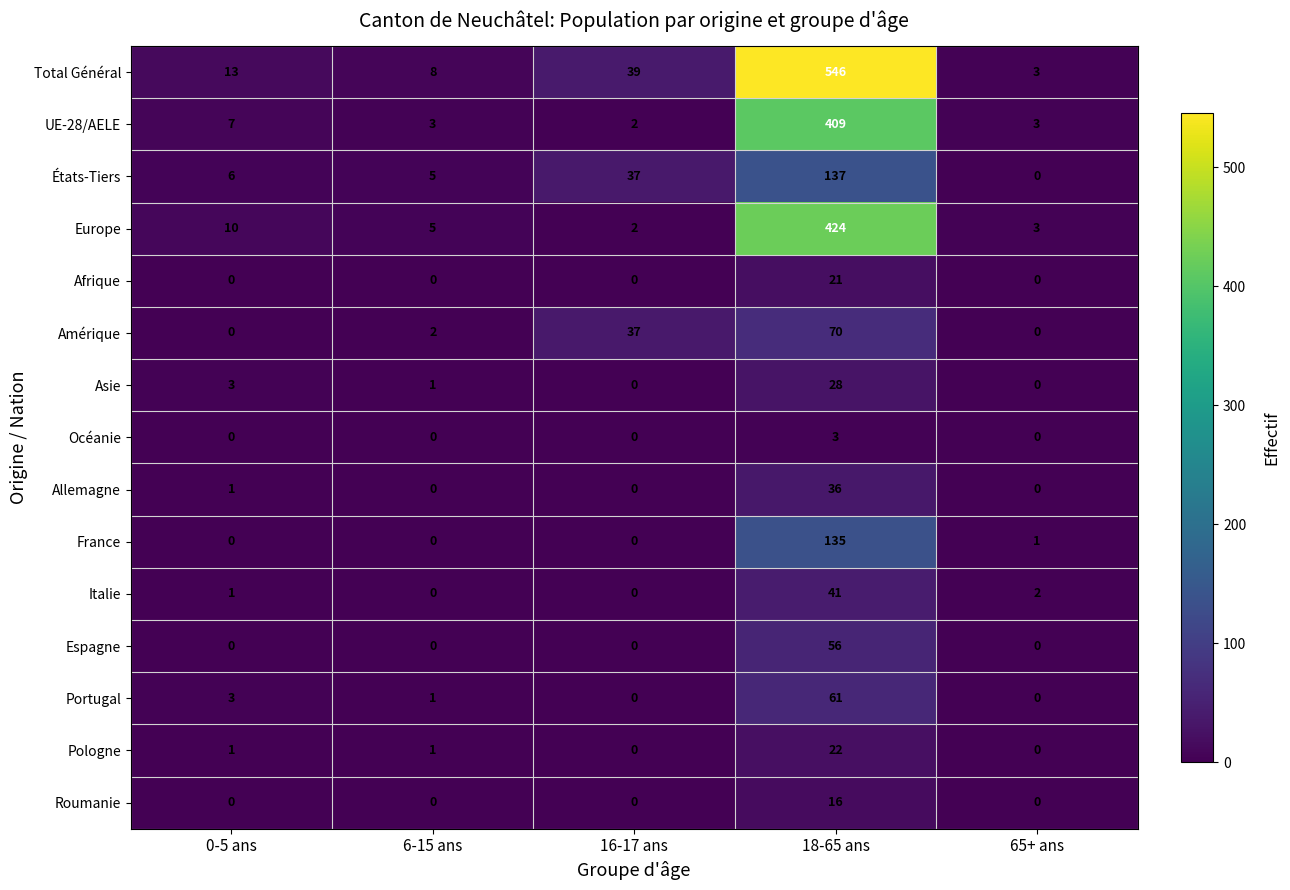

At which category is the sum across all series the highest?

18-65 ans